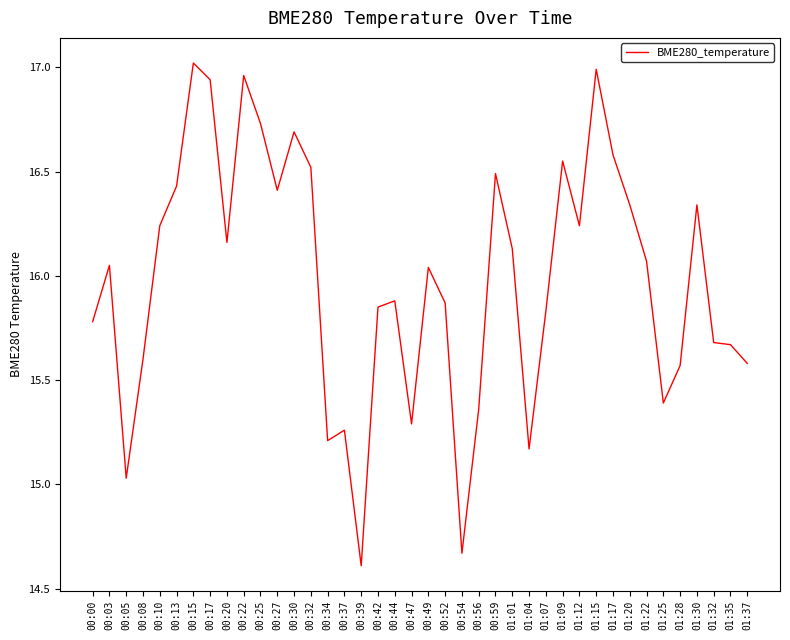

Is it true that the value at 00:20 is 10.8?

False